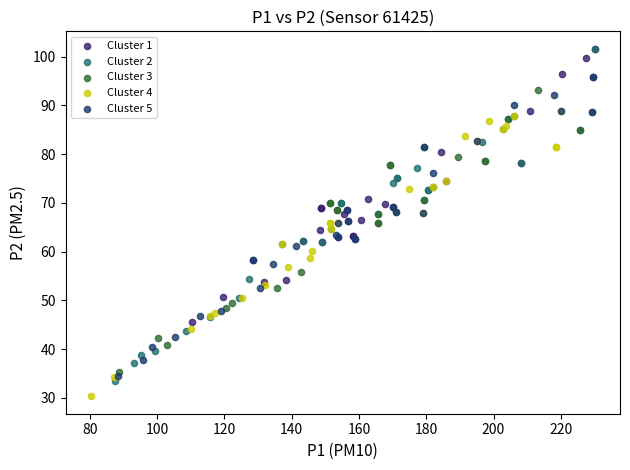

Which series contains the lowest Y value?

Cluster 4